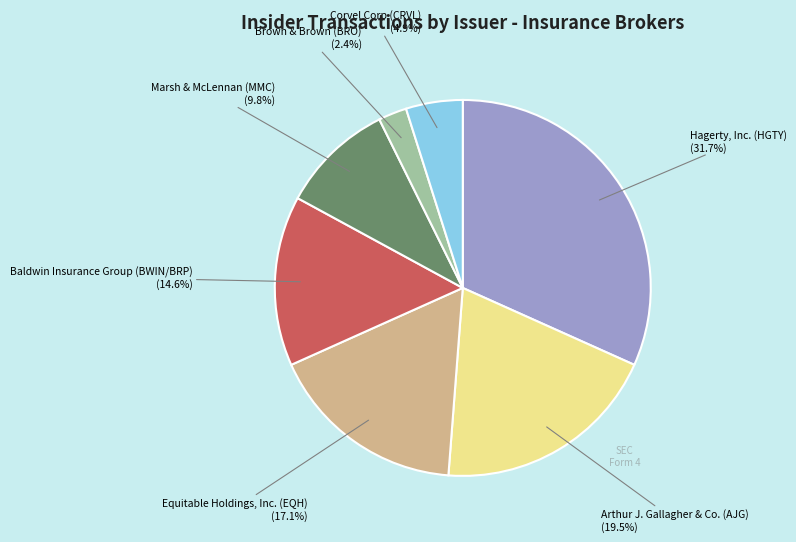

How many segments does this pie chart have?

7